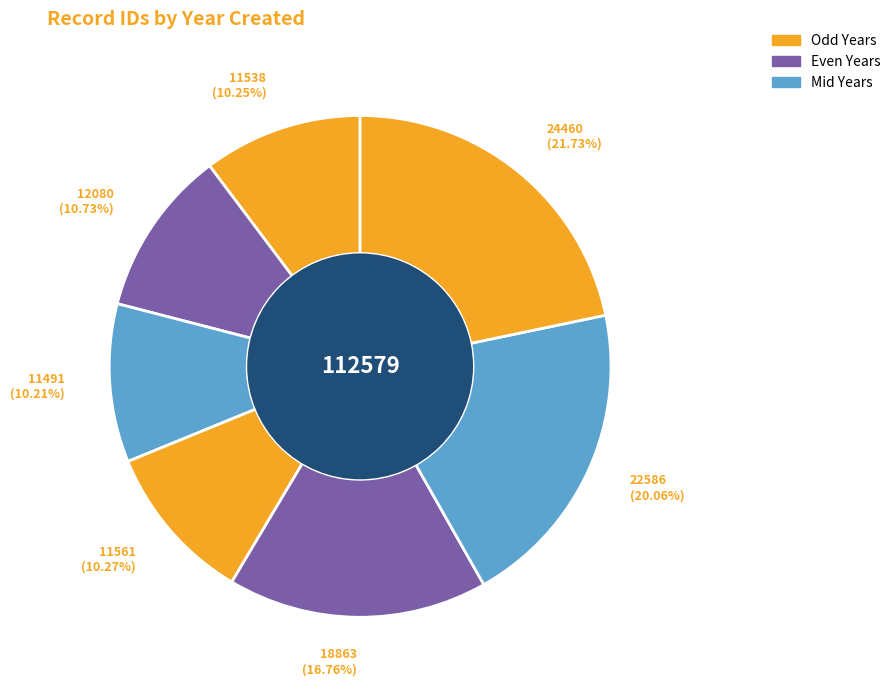

How many slices are in this pie chart?

7